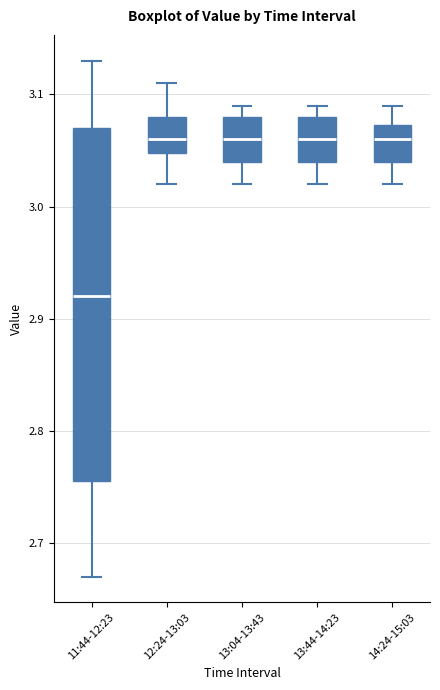

Reading left to right, read every box against the y-axis: the position of its median line, the range the box covers, and the ends of its whiskers. The values are not printed on the chart, so give them approximately, as read against the axis.

11:44-12:23: median 2.92, box 2.76 to 3.07, whiskers 2.67 to 3.13
12:24-13:03: median 3.06, box 3.05 to 3.08, whiskers 3.02 to 3.11
13:04-13:43: median 3.06, box 3.04 to 3.08, whiskers 3.02 to 3.09
13:44-14:23: median 3.06, box 3.04 to 3.08, whiskers 3.02 to 3.09
14:24-15:03: median 3.06, box 3.04 to 3.07, whiskers 3.02 to 3.09